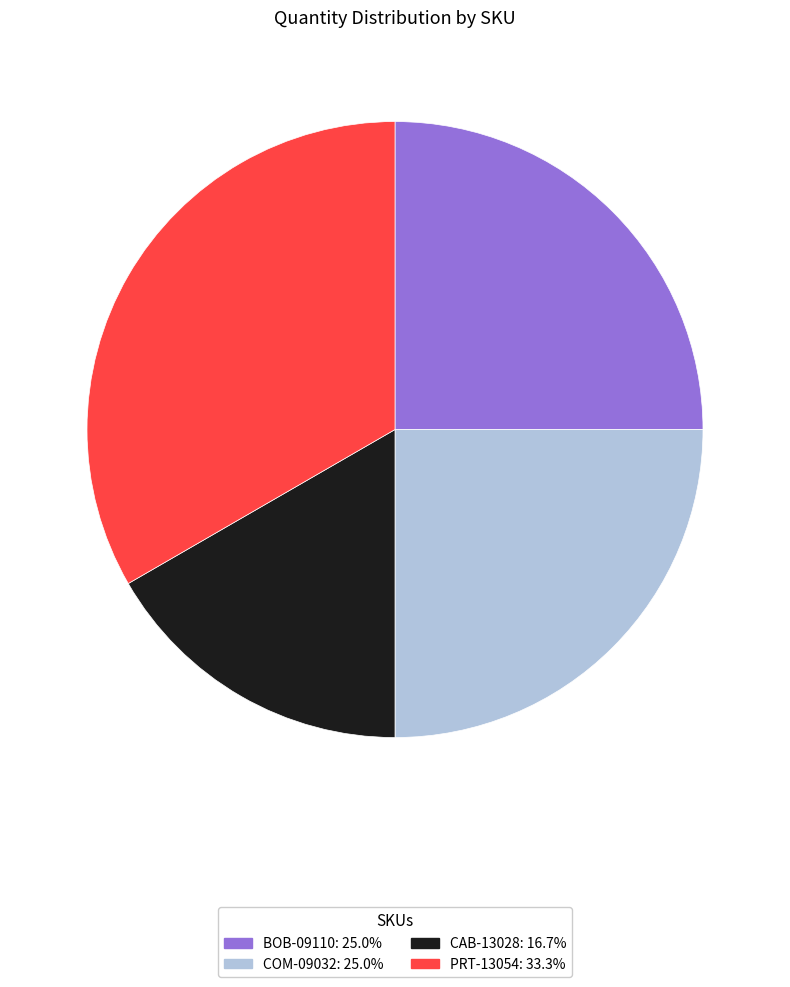

Which category has the biggest portion of the pie?

PRT-13054